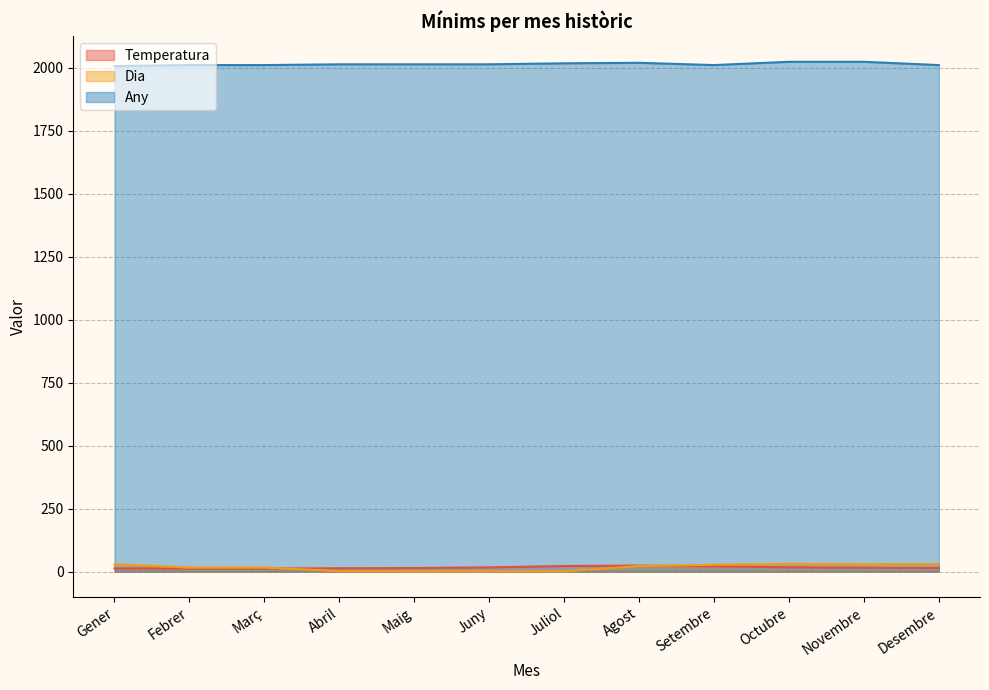

What is the sum of the Temperatura values at Juny and Juliol?

39.1